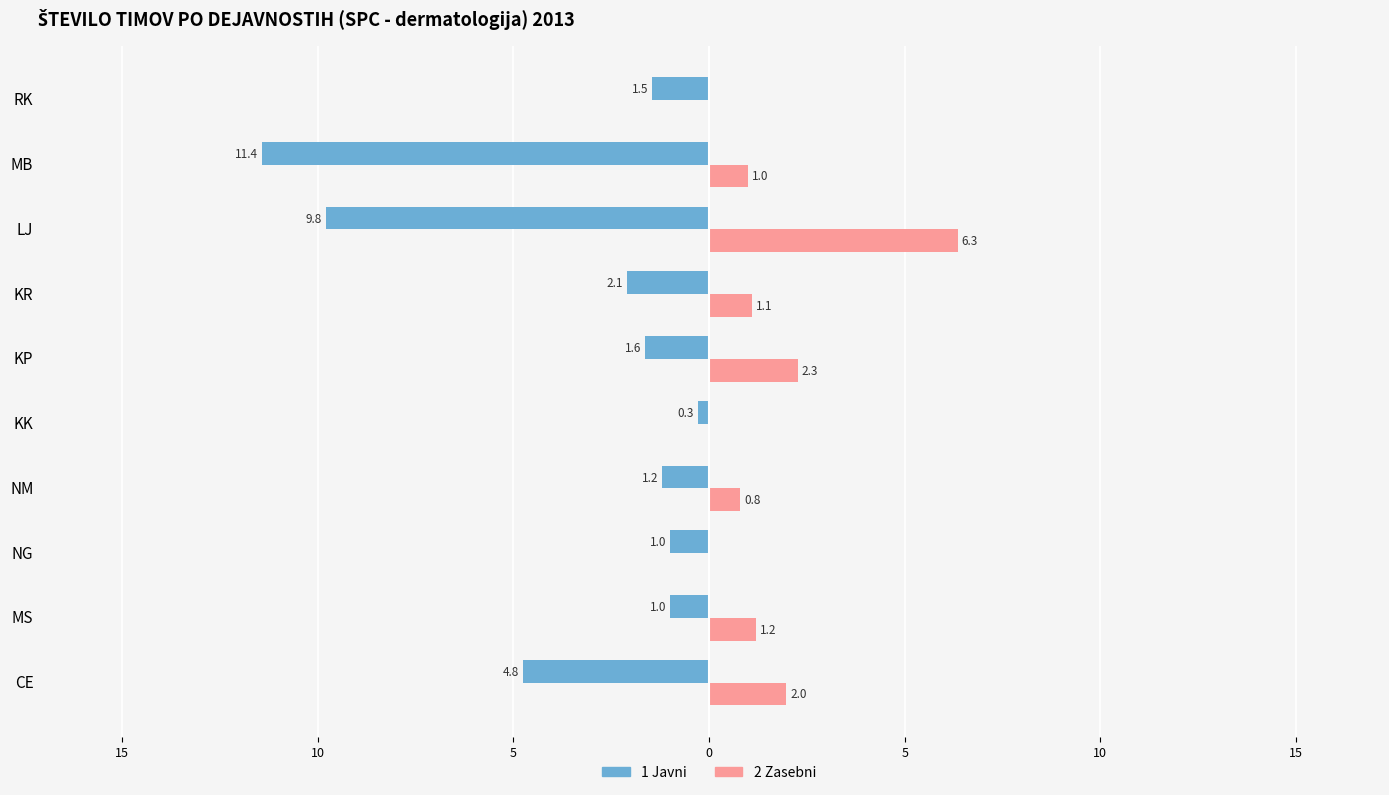

What are all the series names shown in the legend?

1 Javni, 2 Zasebni